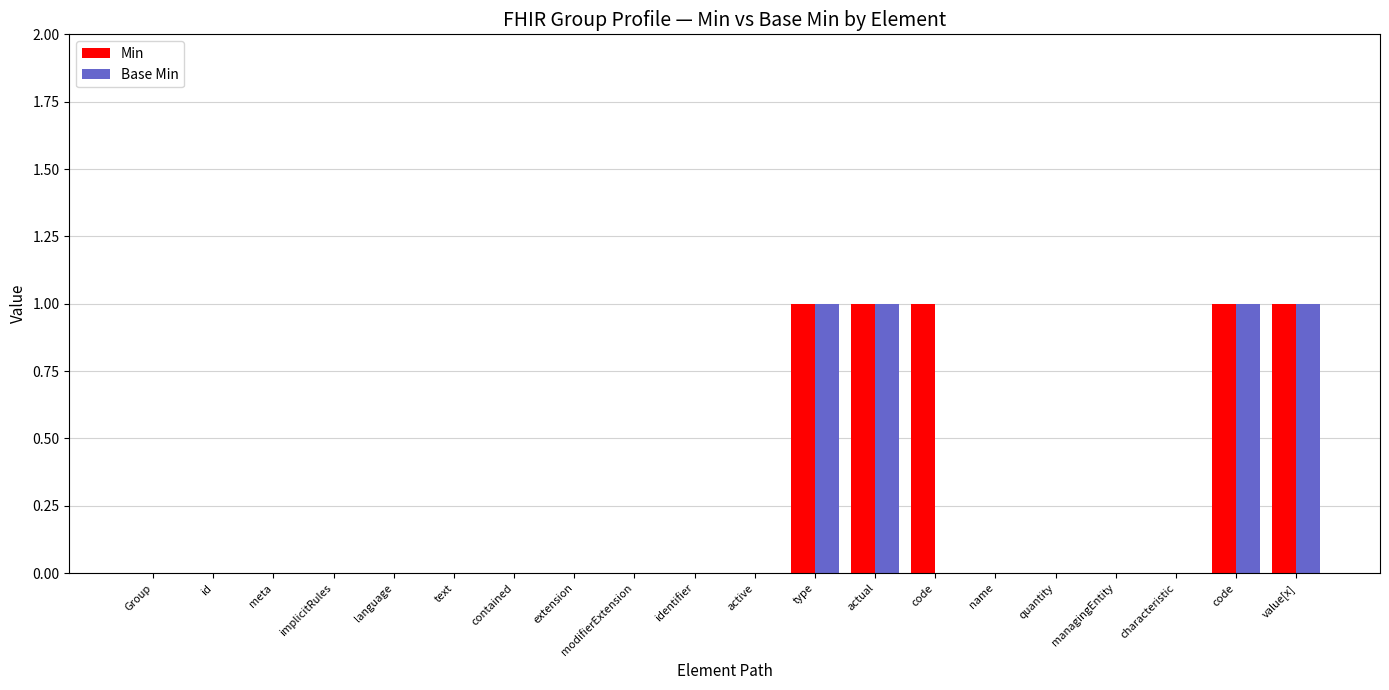

Rank the series by their maximum value, from lowest to highest.

Min, Base Min